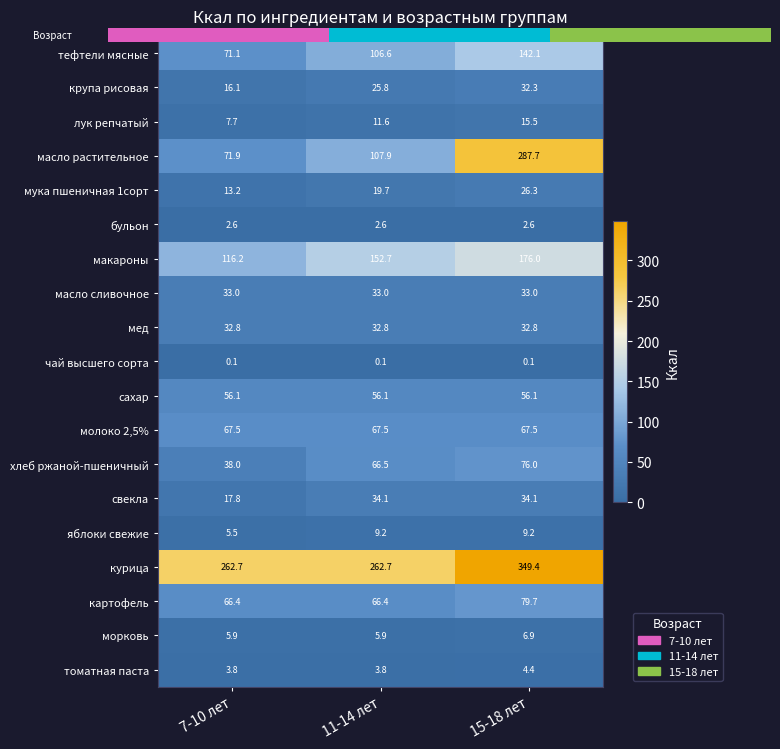

Is it true that бульон equals 1.2 at 11-14 лет?

False